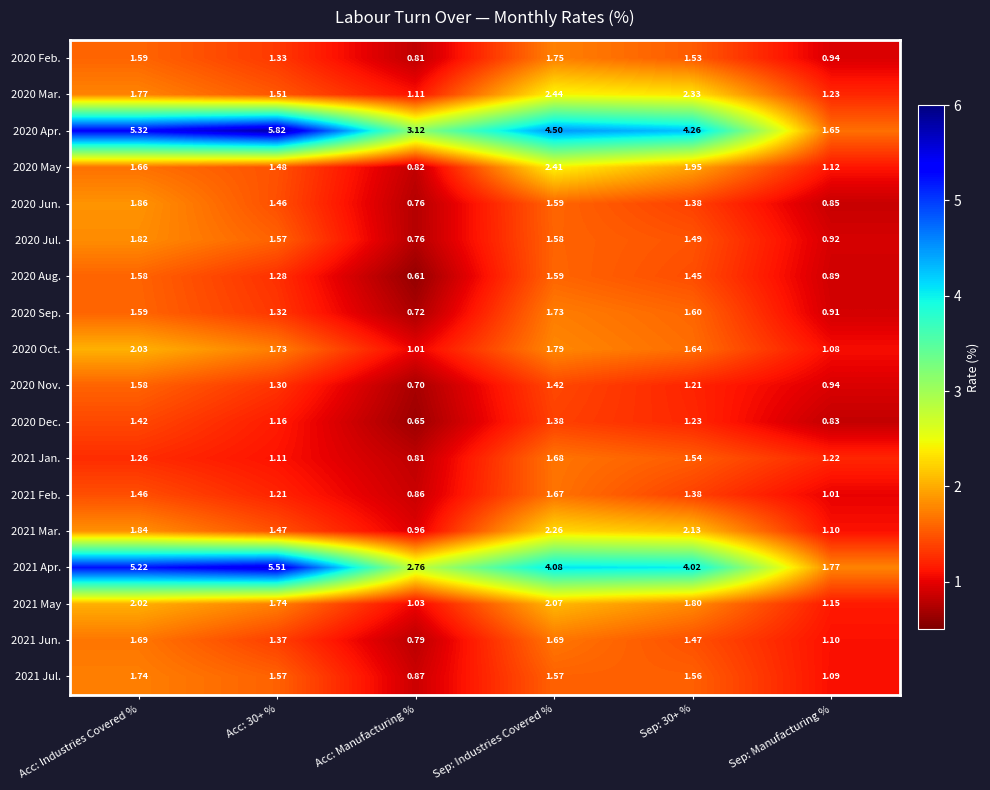

At which label does 2020 Dec. reach its minimum?

Acc: Manufacturing %